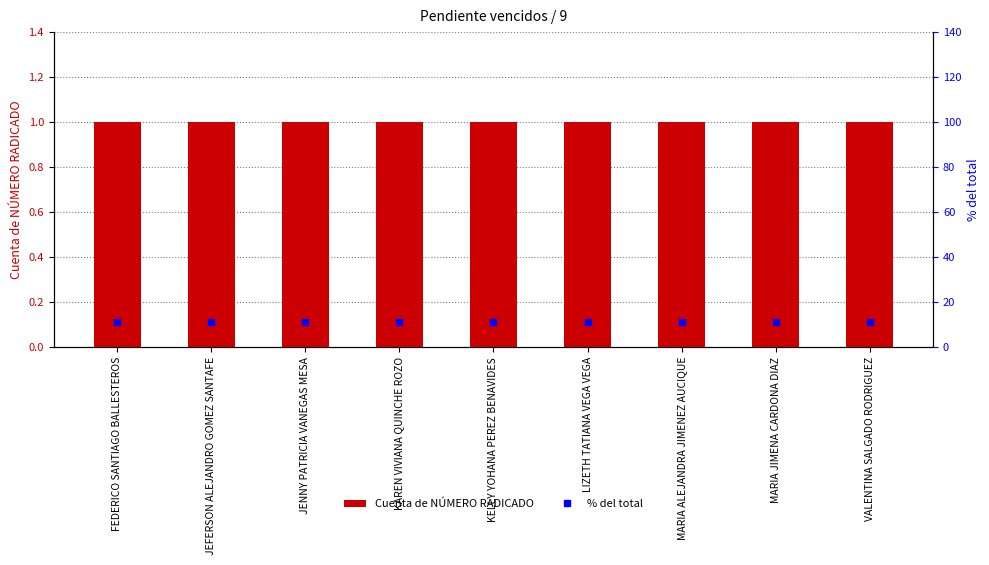

Which series changed the most between JENNY PATRICIA VANEGAS MESA and MARIA ALEJANDRA JIMENEZ AUCIQUE?

Cuenta de NÚMERO RADICADO